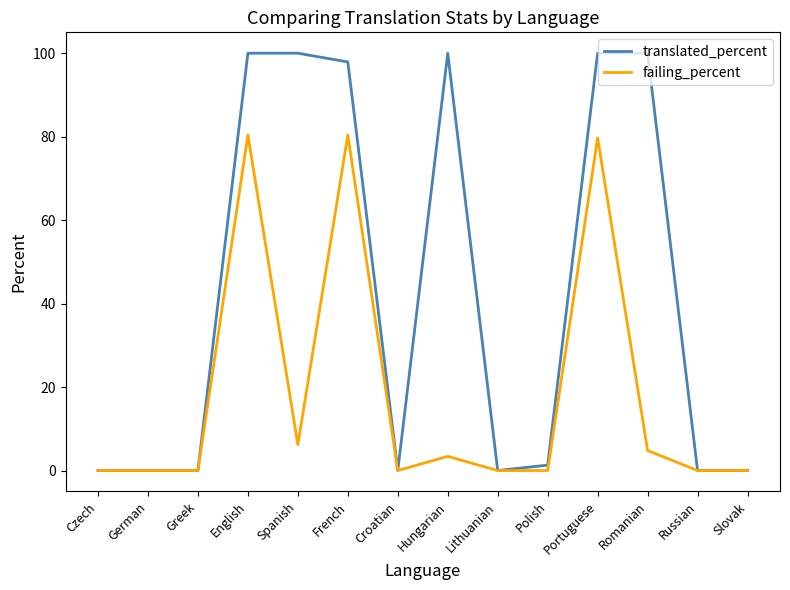

What position from the right is Polish?

5